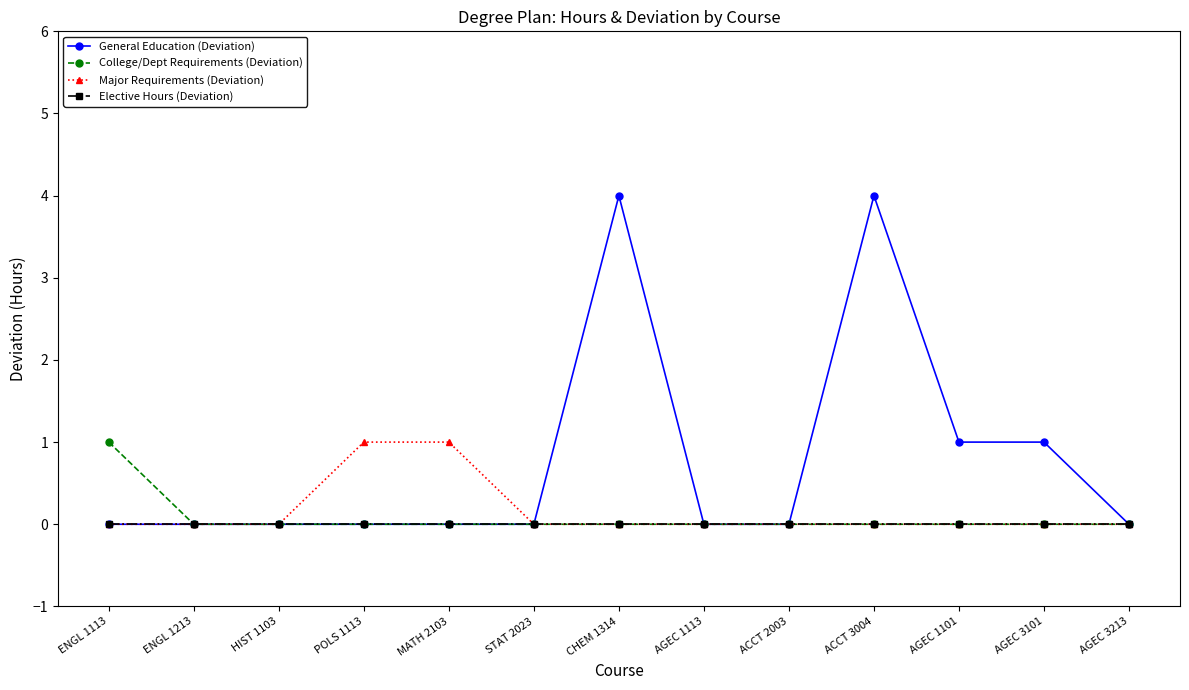

Is it true that General Education (Deviation) equals 2 at CHEM 1314?

False